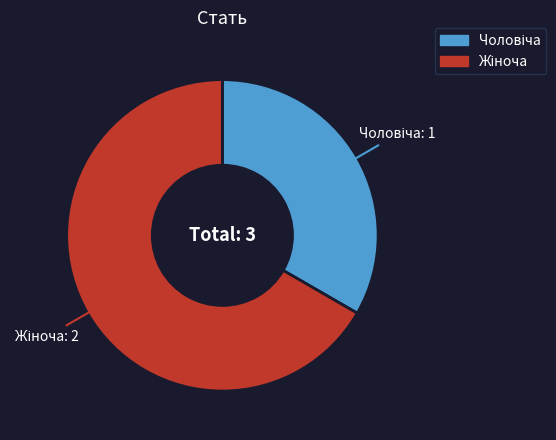

Is there any slice that represents more than half of the pie?

Yes